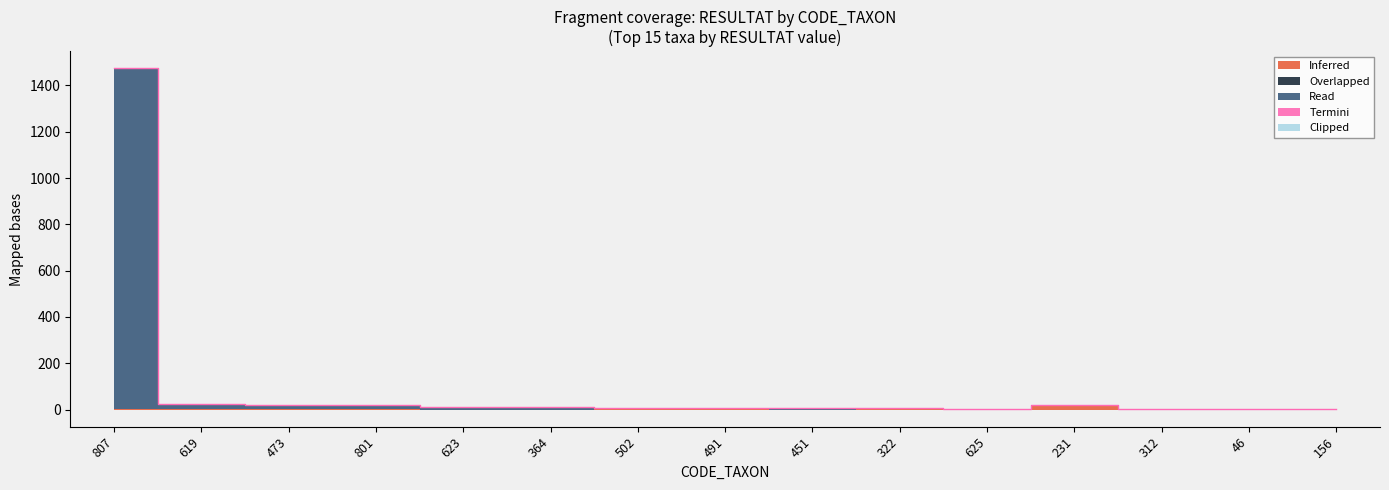

What are all the series names shown in the legend?

Inferred, Overlapped, Read, Termini, Clipped